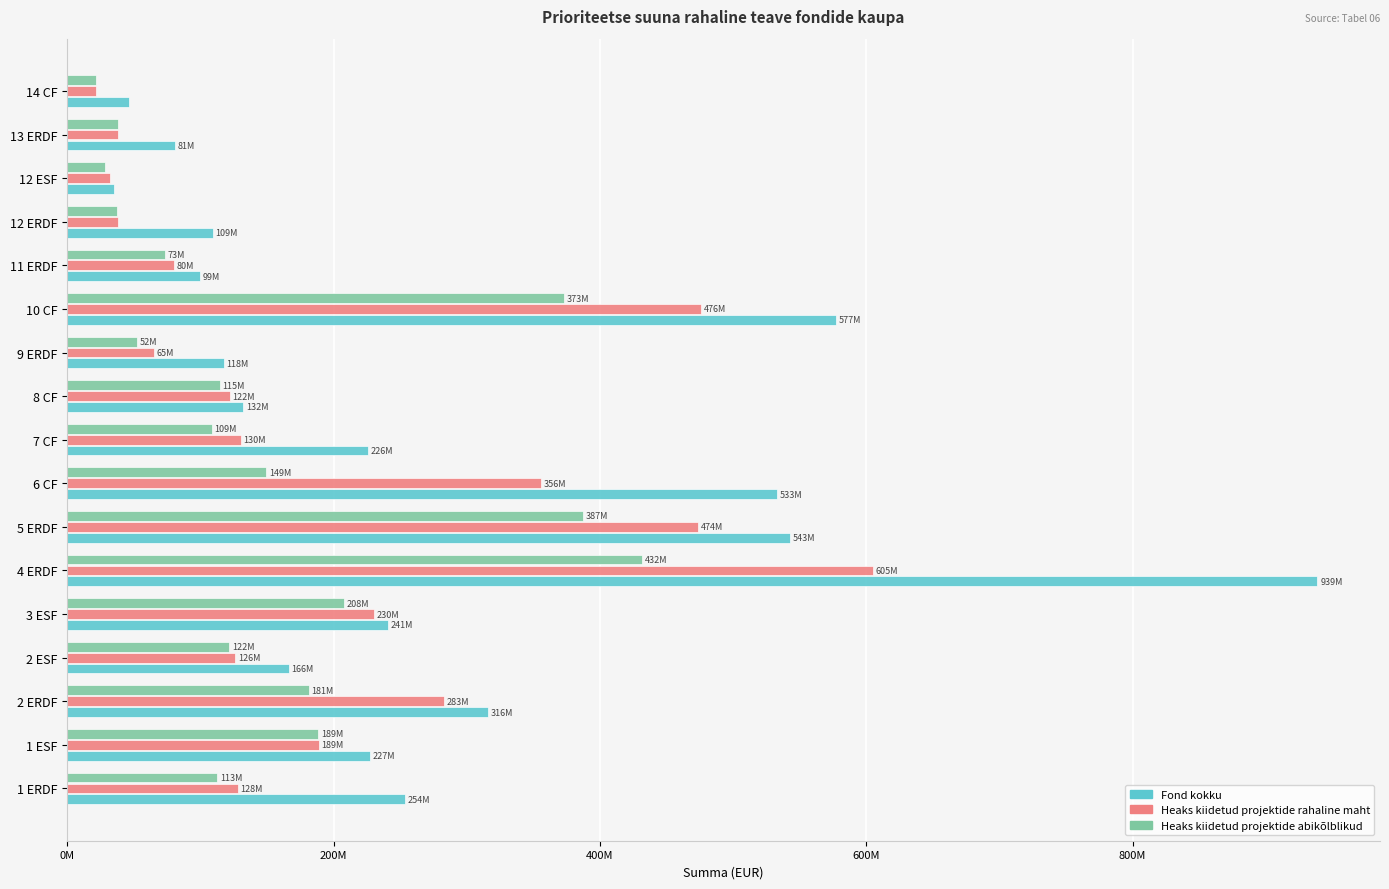

What are all the series names shown in the legend?

Fond kokku, Heaks kiidetud projektide rahaline maht, Heaks kiidetud projektide abikõlblikud